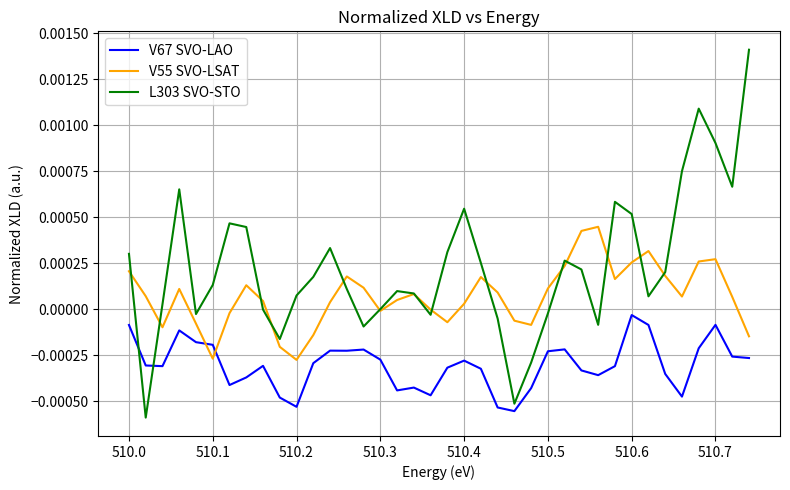

Which series has the largest total across all categories?

L303 SVO-STO